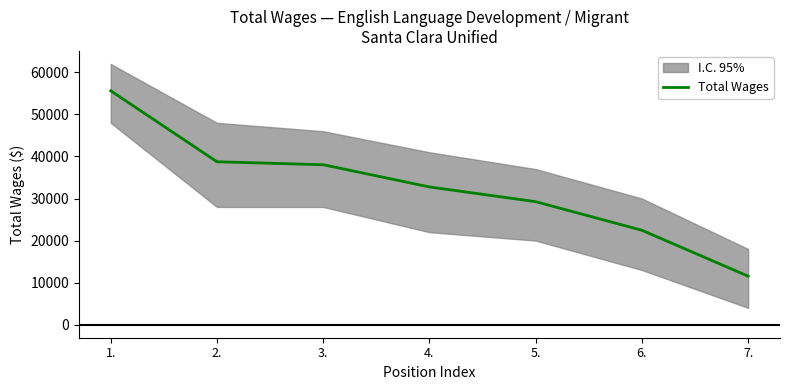

How many lines are shown in the chart?

1